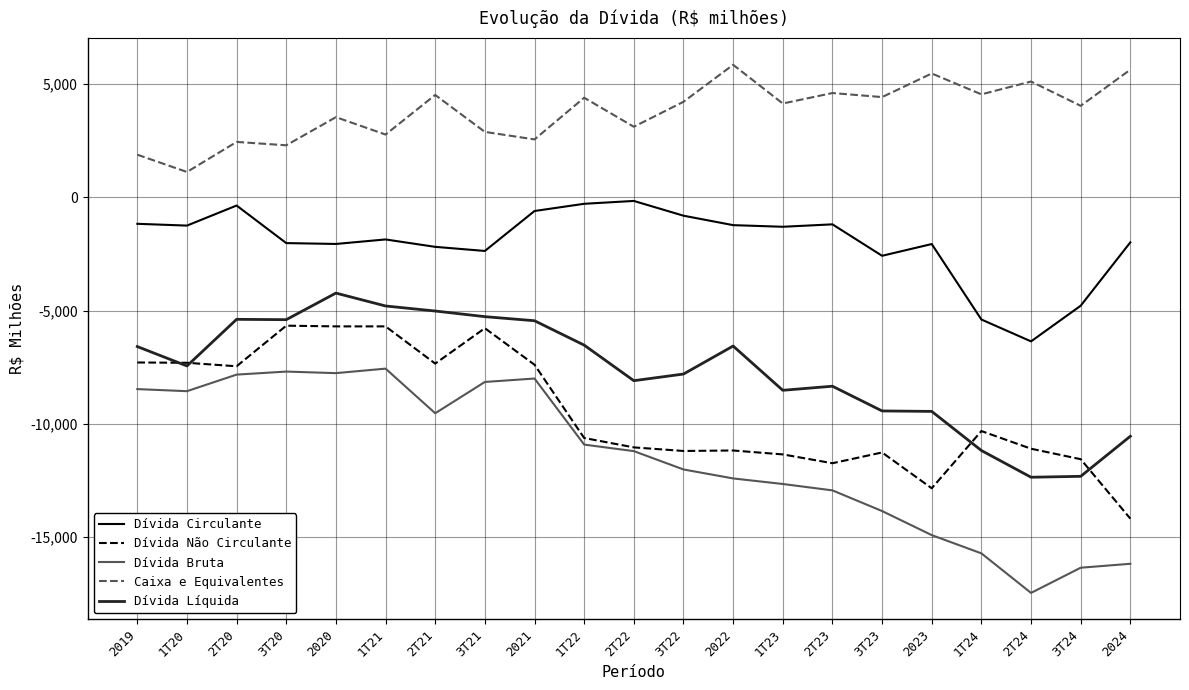

True or false: Dívida Bruta and Dívida Circulante intersect in this chart.

False